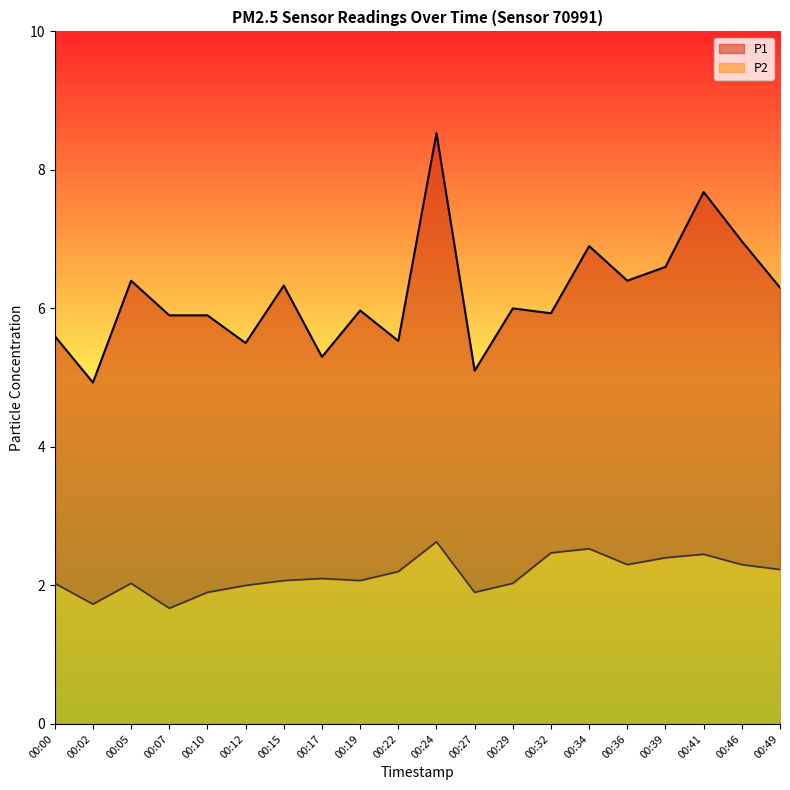

Which series has the largest total across all categories?

P1